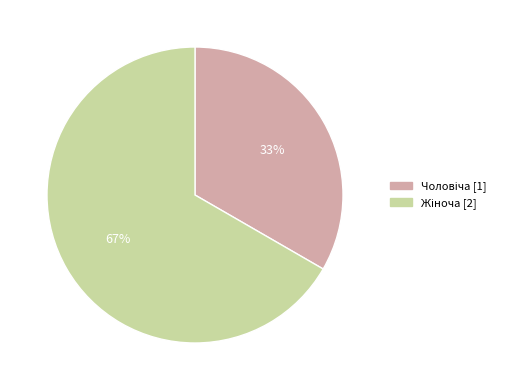

To the nearest percent, what is the average slice percentage?

50%